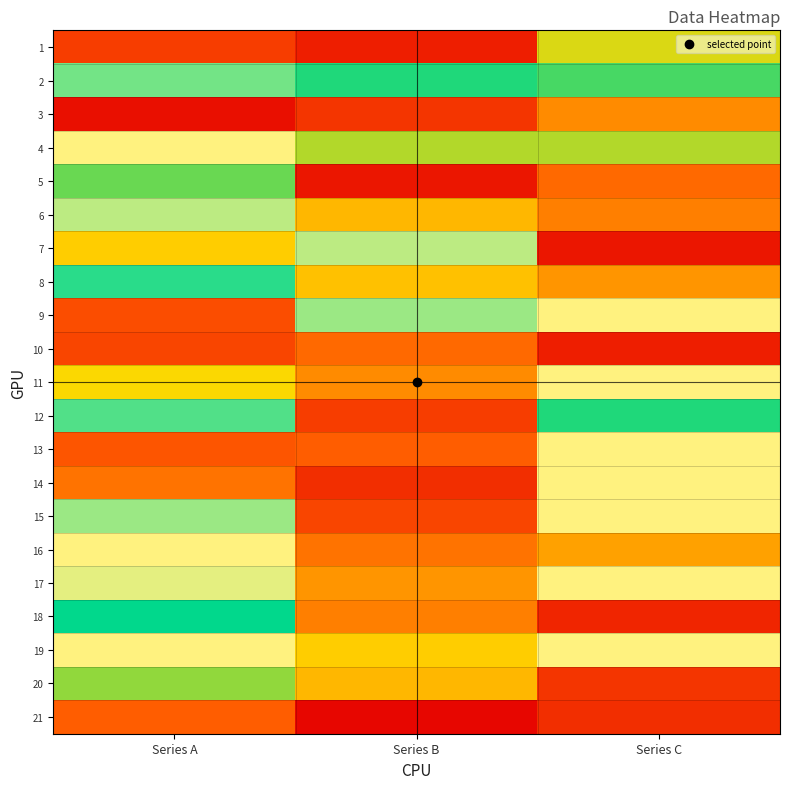

Reading left to right, transcribe all the data shown in this chart.

1: Series A=8	Series B=4	Series C=24
2: Series A=33	Series B=29	Series C=28
3: Series A=2	Series B=7	Series C=16
4: Series A=42	Series B=25	Series C=25
5: Series A=27	Series B=3	Series C=13
6: Series A=35	Series B=20	Series C=15
7: Series A=22	Series B=35	Series C=3
8: Series A=31	Series B=21	Series C=17
9: Series A=10	Series B=34	Series C=43
10: Series A=9	Series B=13	Series C=4
11: Series A=23	Series B=16	Series C=45
12: Series A=32	Series B=8	Series C=29
13: Series A=11	Series B=12	Series C=39
14: Series A=14	Series B=6	Series C=38
15: Series A=34	Series B=9	Series C=40
16: Series A=44	Series B=14	Series C=18
17: Series A=36	Series B=17	Series C=41
18: Series A=30	Series B=15	Series C=5
19: Series A=37	Series B=22	Series C=46
20: Series A=26	Series B=20	Series C=7
21: Series A=12	Series B=1	Series C=6